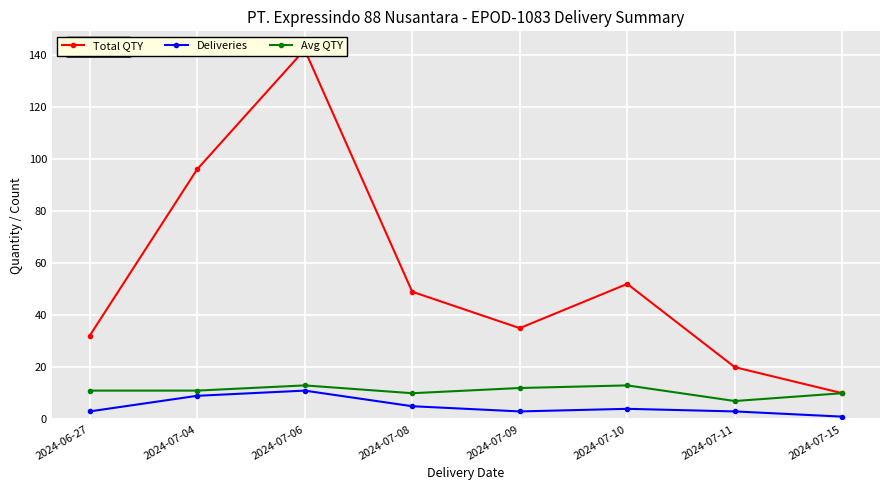

True or false: Avg QTY has a value of 8 at 2024-07-10.

False